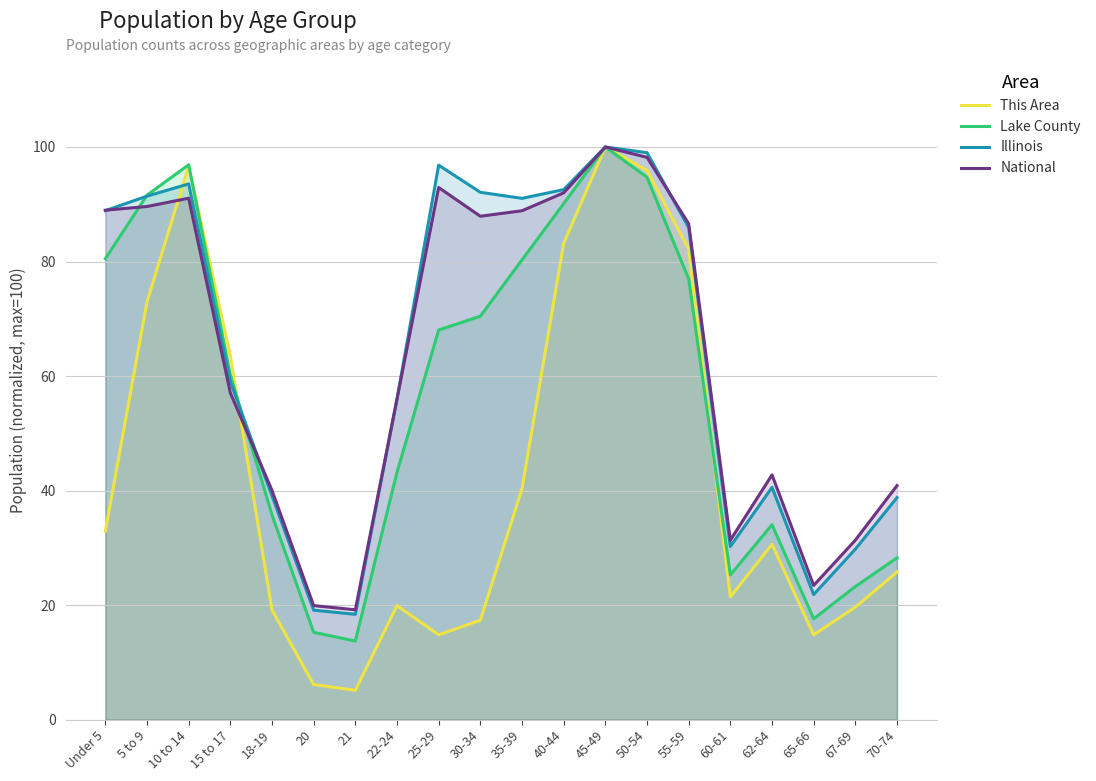

How many intersections are there between Illinois and Lake County?

2